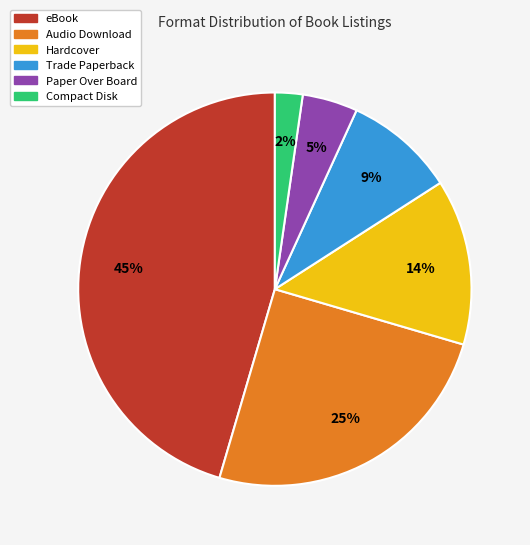

Combined, do Compact Disk and Trade Paperback account for over 50%?

No